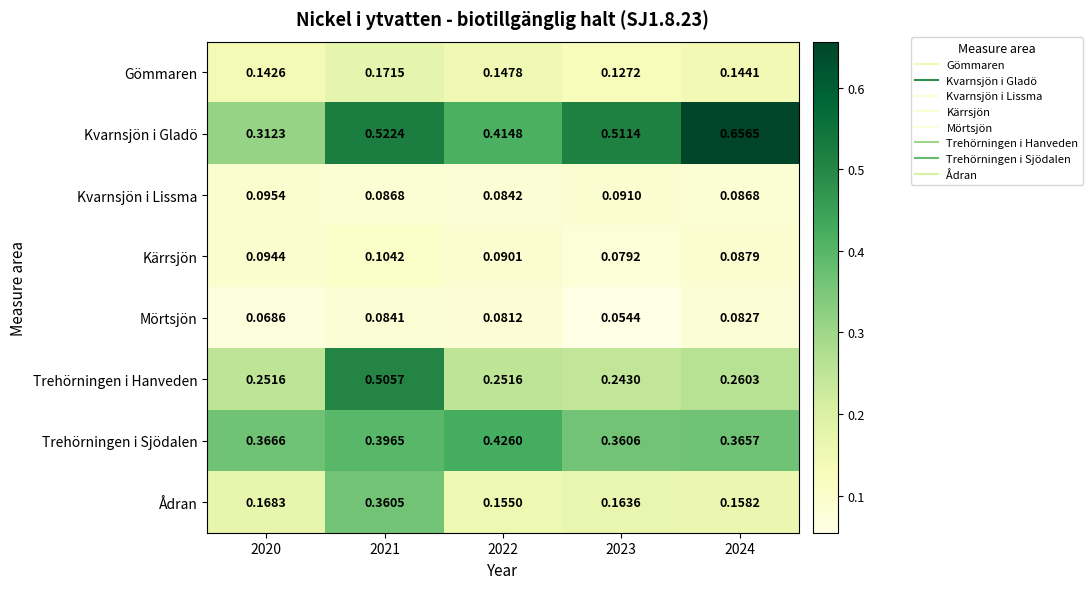

List the series in order of their peak value, highest first.

Kvarnsjön i Gladö, Trehörningen i Hanveden, Trehörningen i Sjödalen, Ådran, Gömmaren, Kärrsjön, Kvarnsjön i Lissma, Mörtsjön